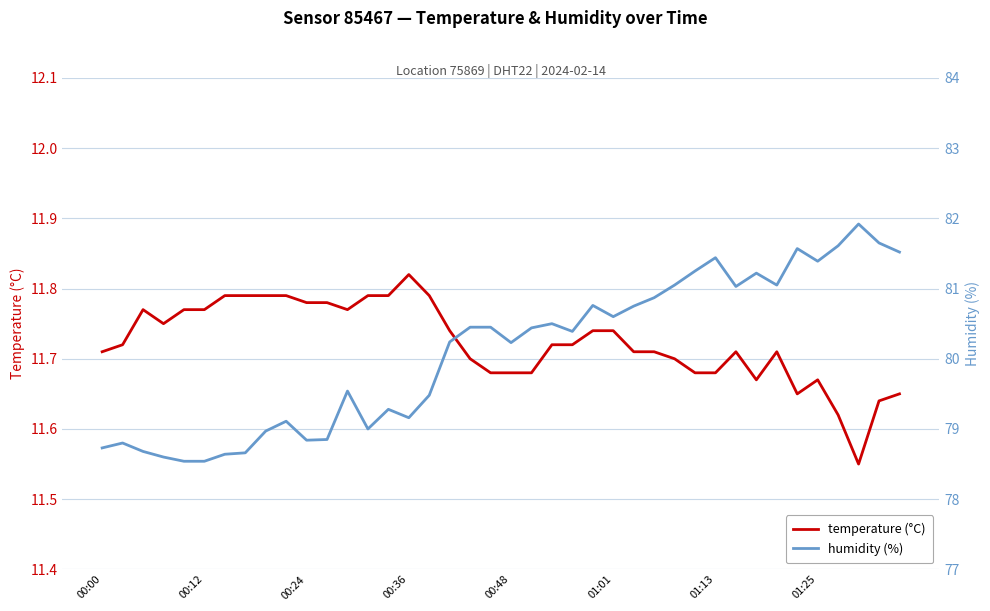

True or false: temperature (°C) has more than 1 points higher than both neighbors.

True